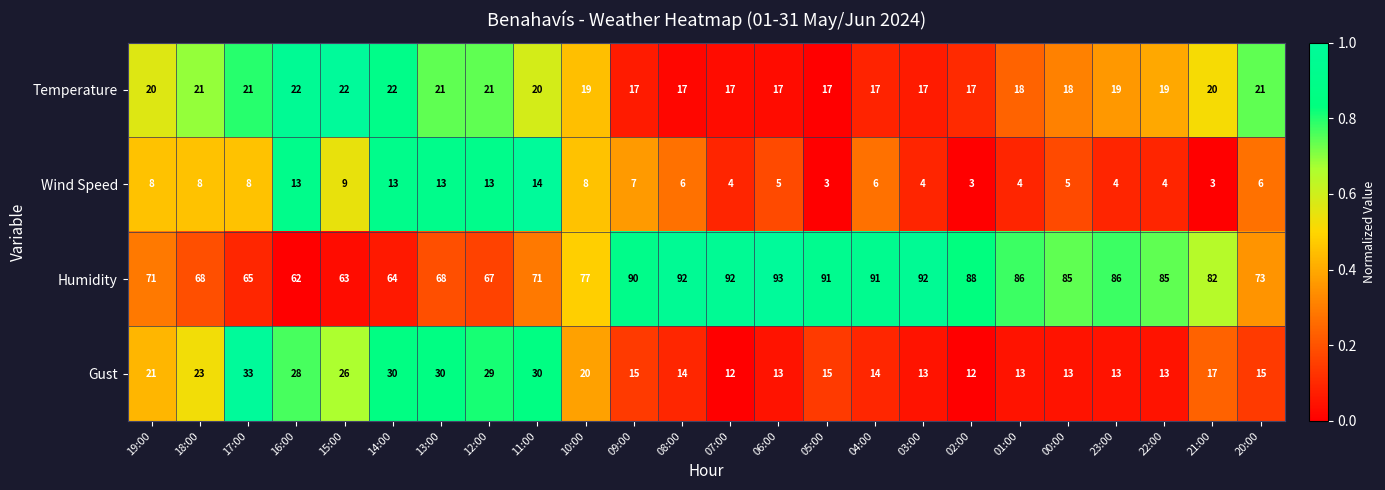

Which series has the largest total across all categories?

Humidity